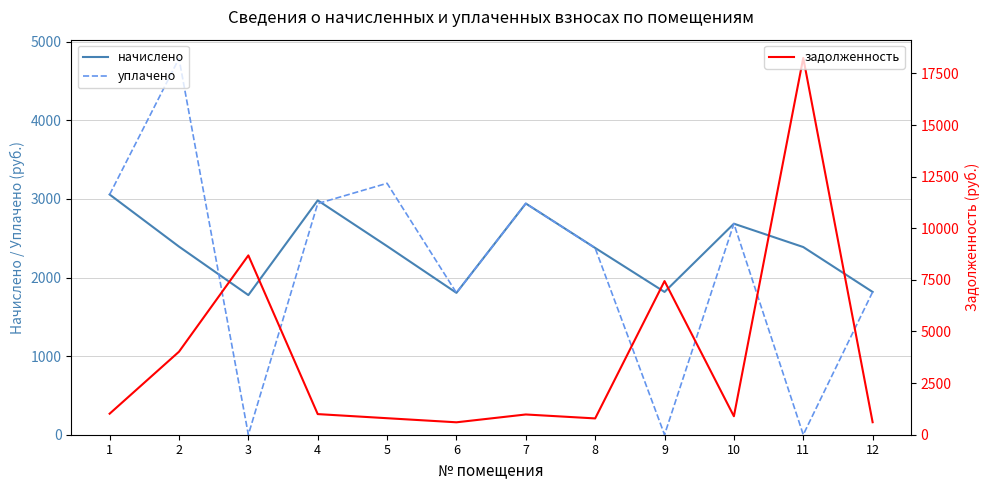

Which series has the largest range (max minus min)?

задолженность